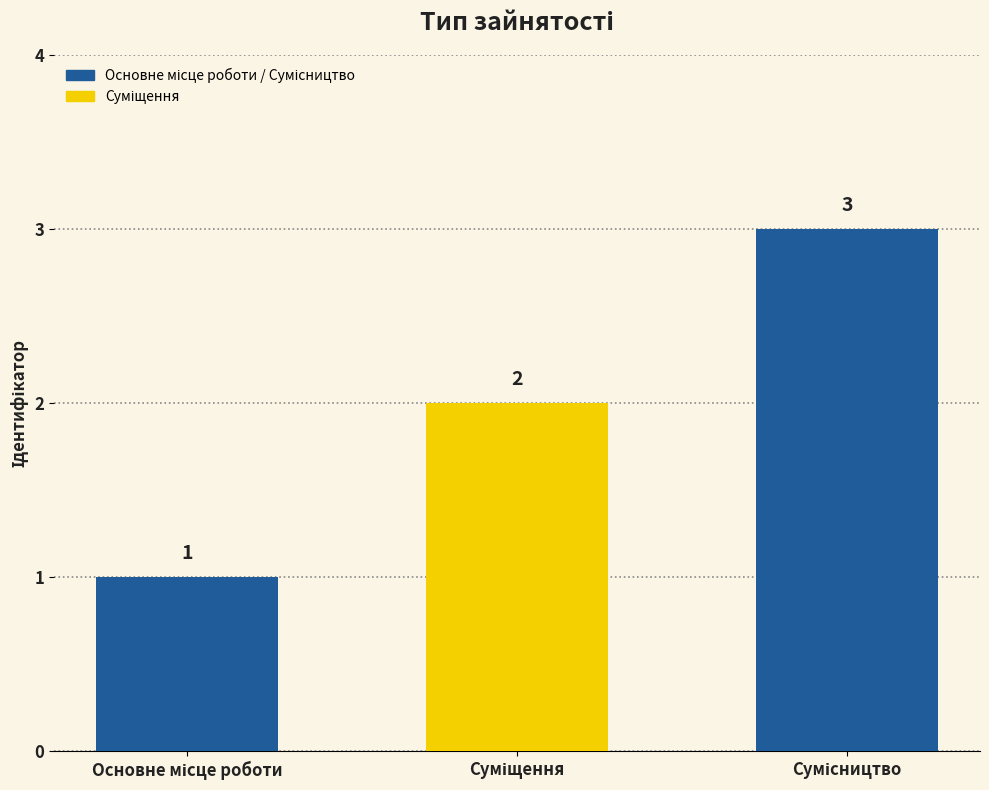

What is the maximum value shown in the chart?

3